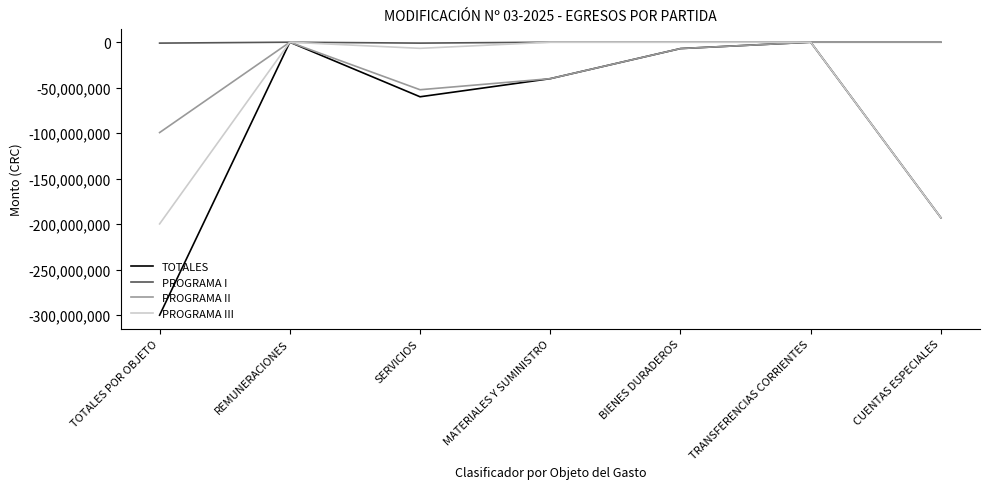

What is the spread (max minus min) of values at BIENES DURADEROS?

7000000.0